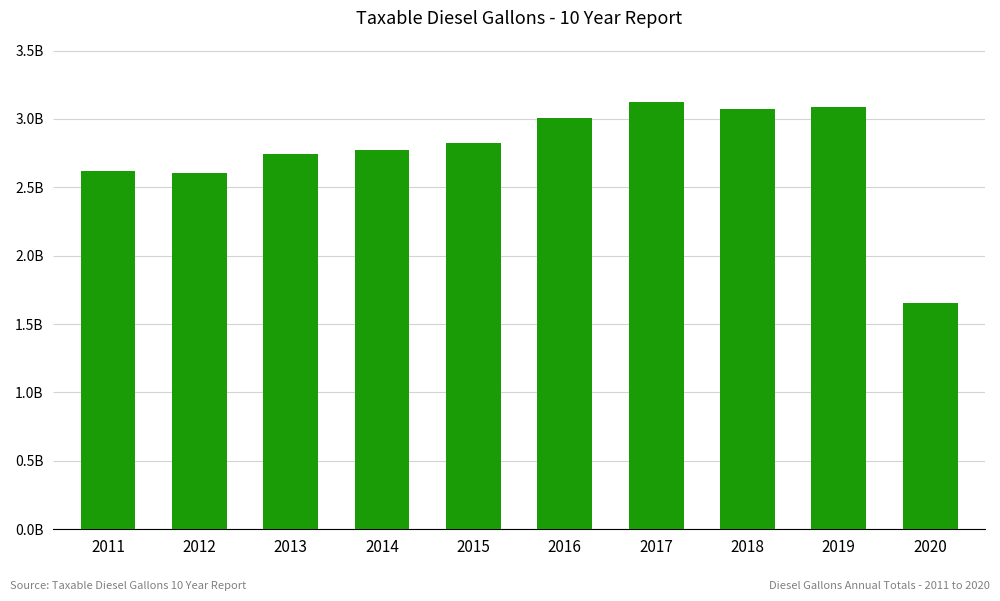

Are the bars horizontal?

No